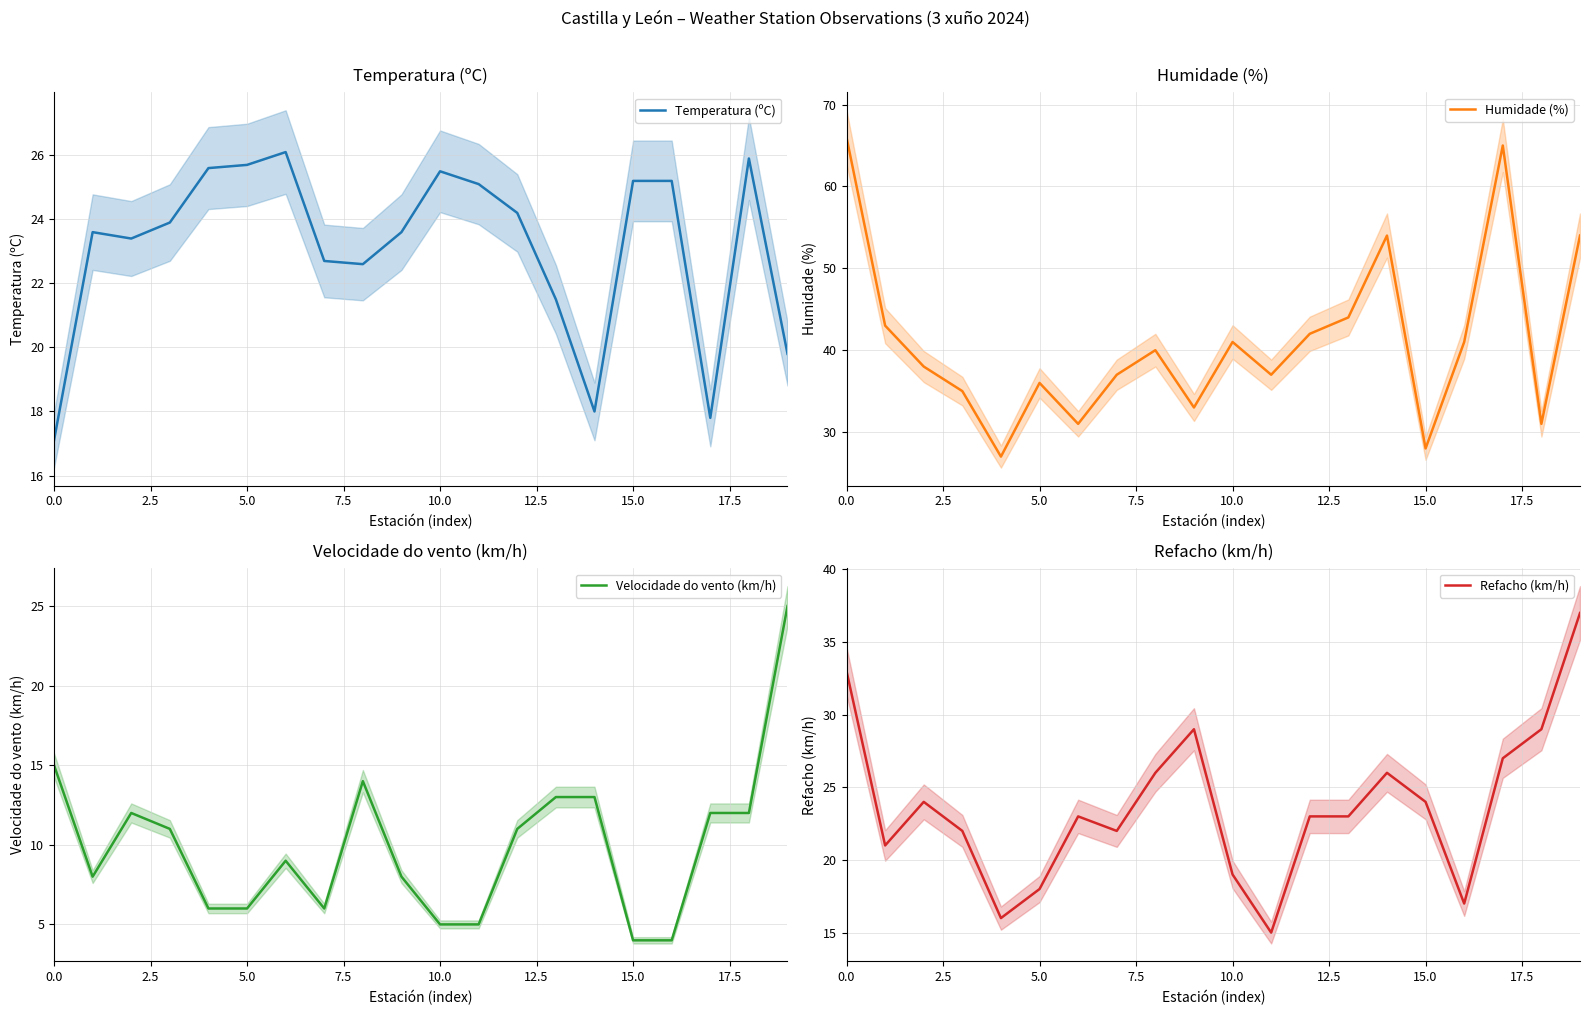

In Temperatura (ºC), how many points are higher than both neighbors (excluding endpoints)?

4